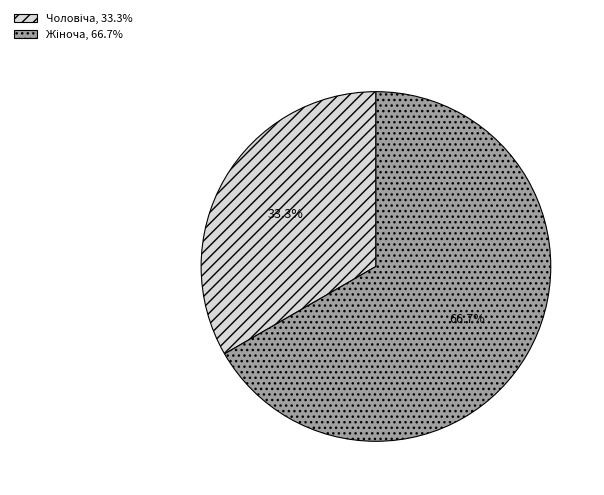

Does any single category account for the majority?

Yes